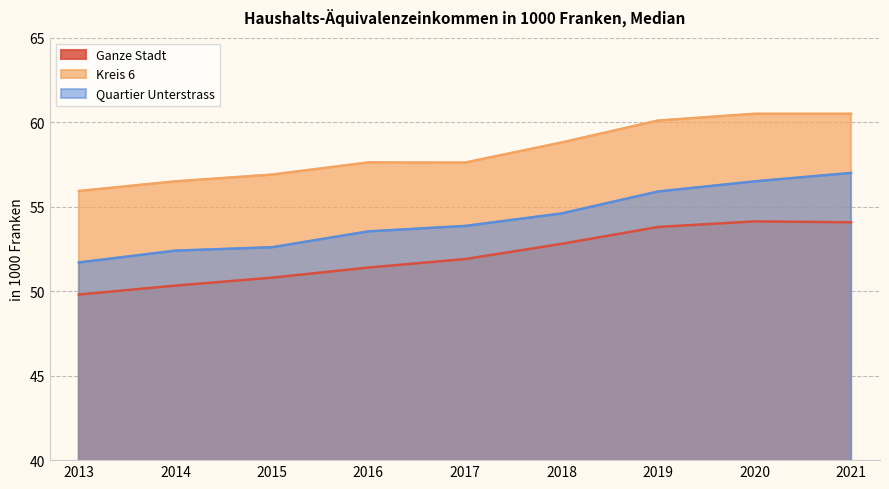

At how many categories does at least one series exceed 50?

9